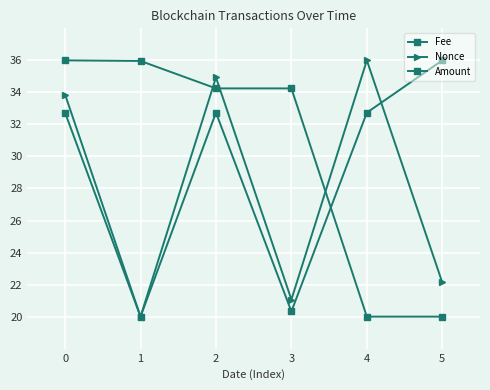

Where is the first local maximum for Fee?

2